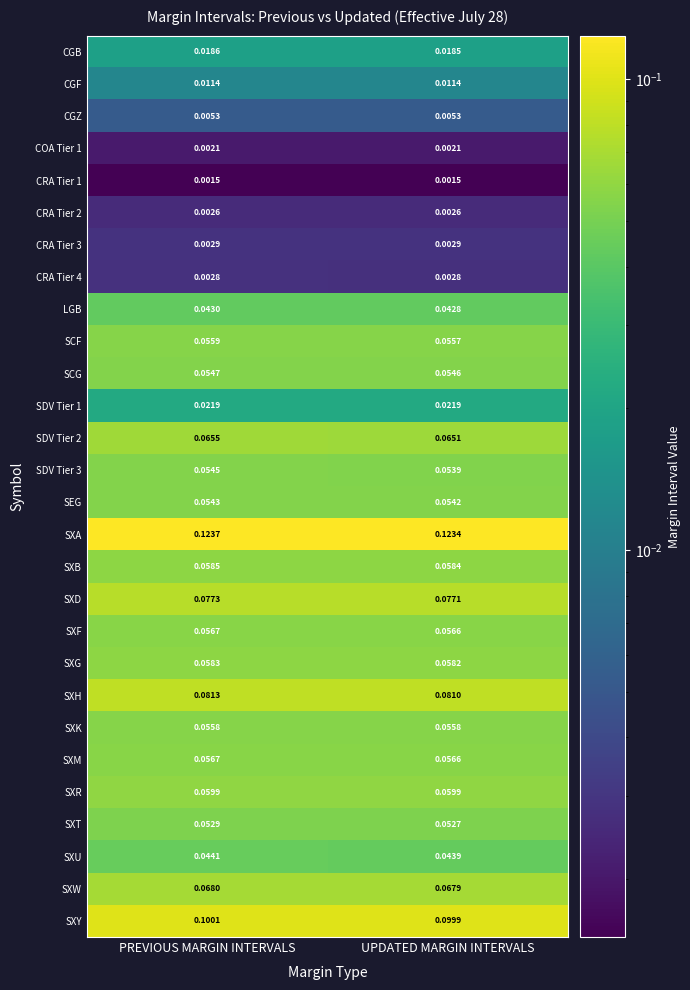

Which series has the largest total across all categories?

SXA